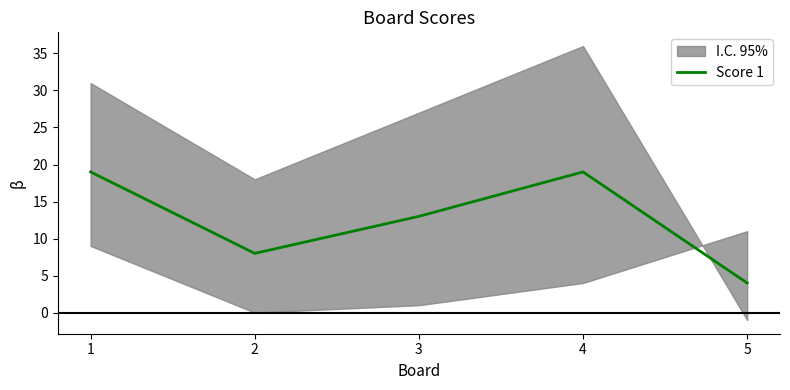

List the labels in order of value, largest first.

1, 4, 3, 2, 5